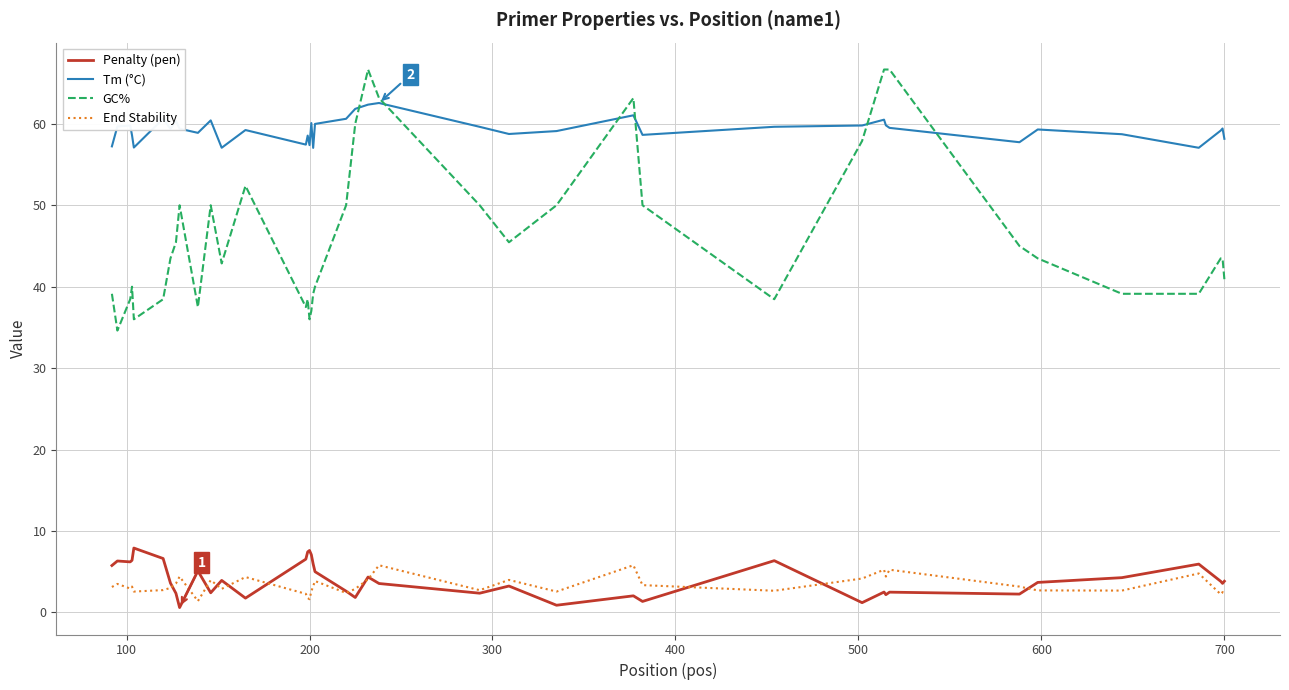

What is the greatest value displayed?

66.7